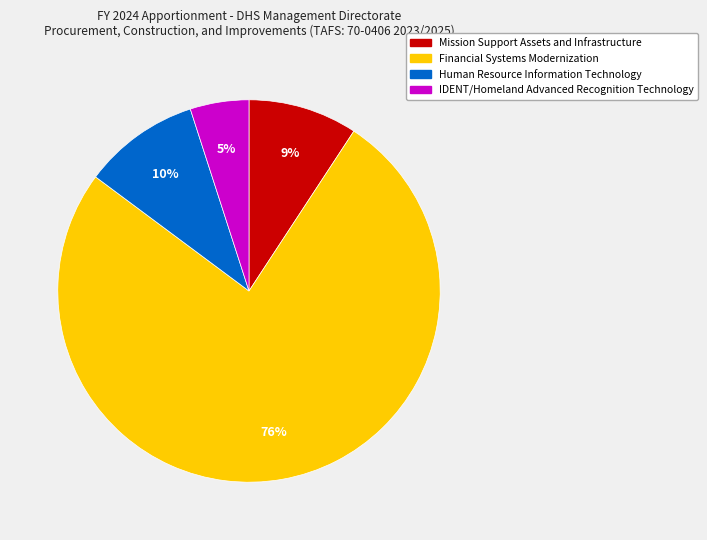

Between Human Resource Information Technology and Financial Systems Modernization, which is larger?

Financial Systems Modernization